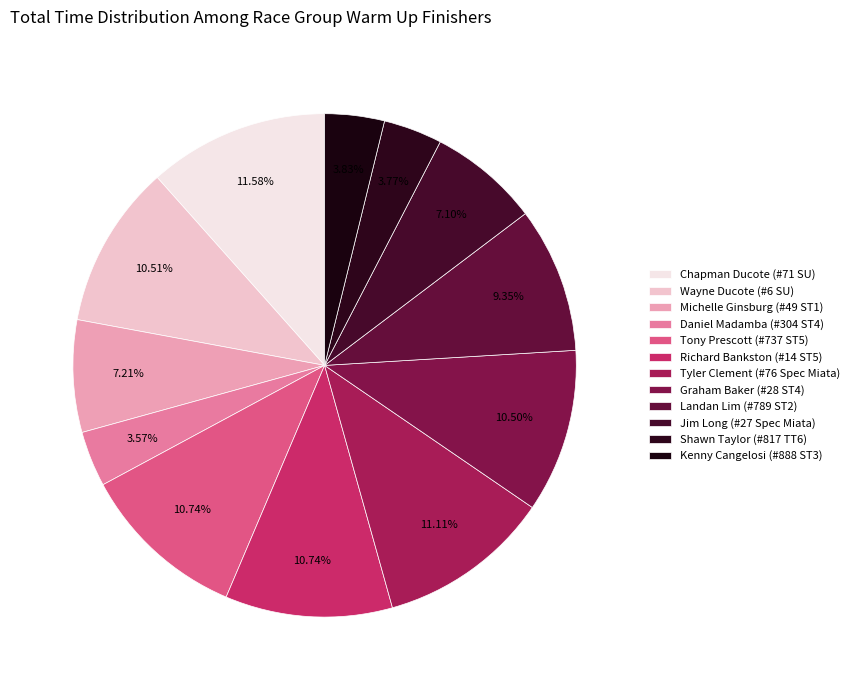

How many segments does this pie chart have?

12